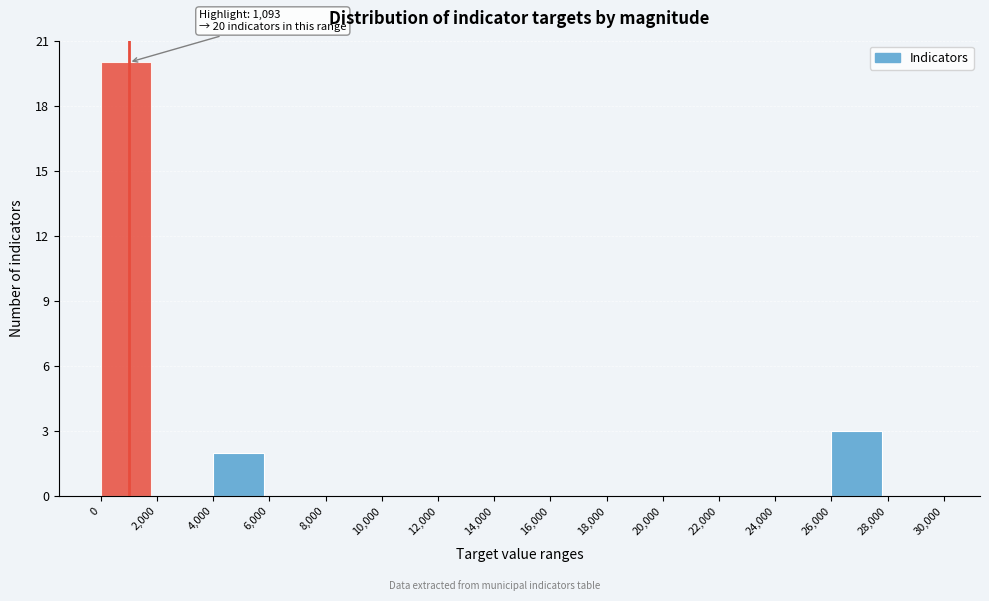

Over which range of the x-axis is the bar tallest?

0 to 2,000